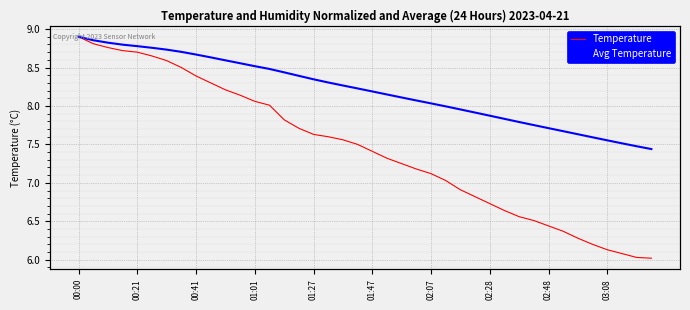

Is it true that Temperature equals 10.8 at 01:01?

False